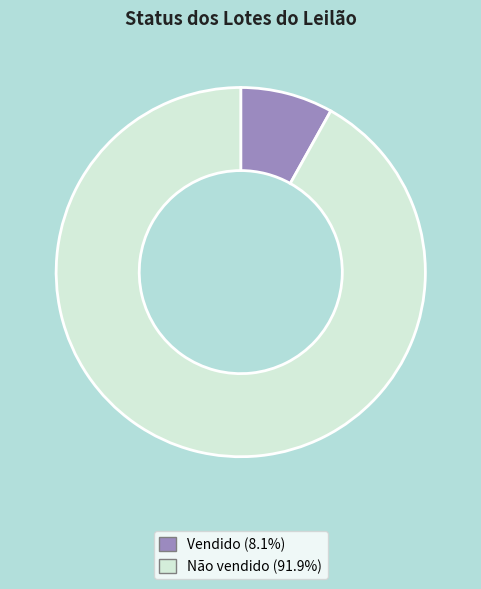

Is Não vendido the majority of the pie?

Yes